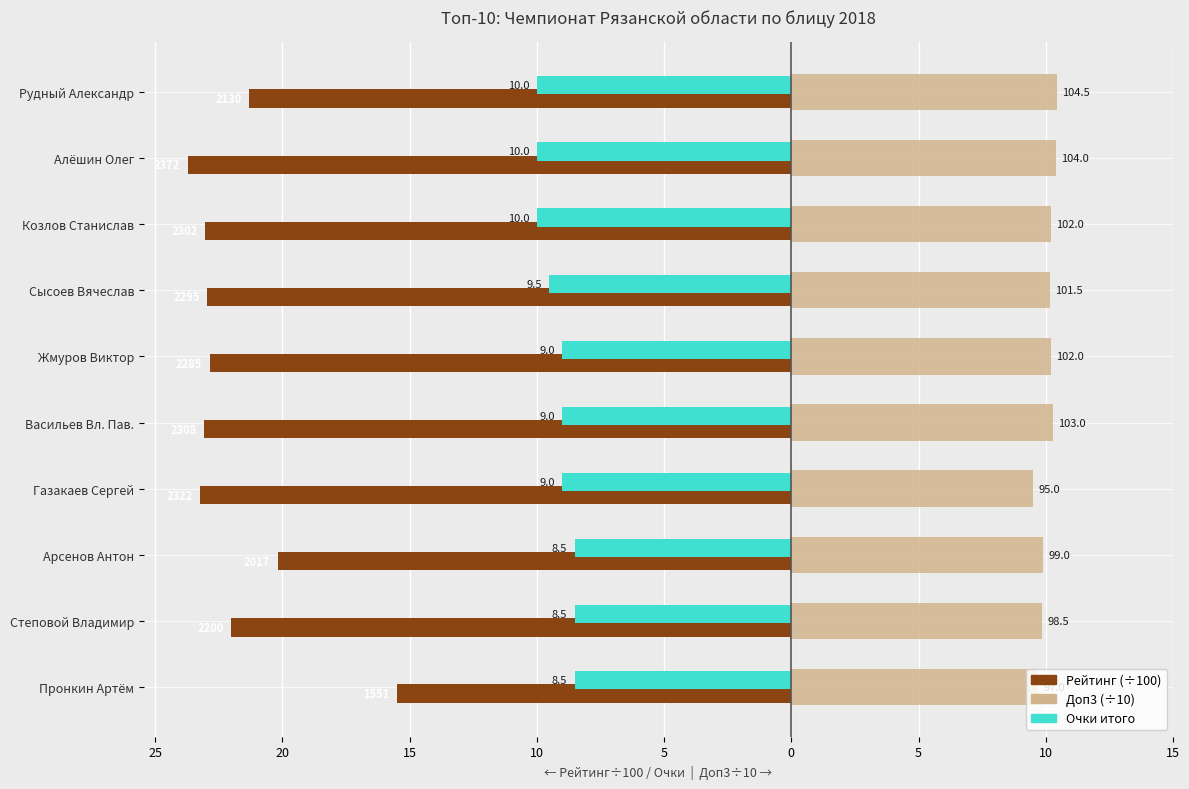

How many groups of bars are there?

10